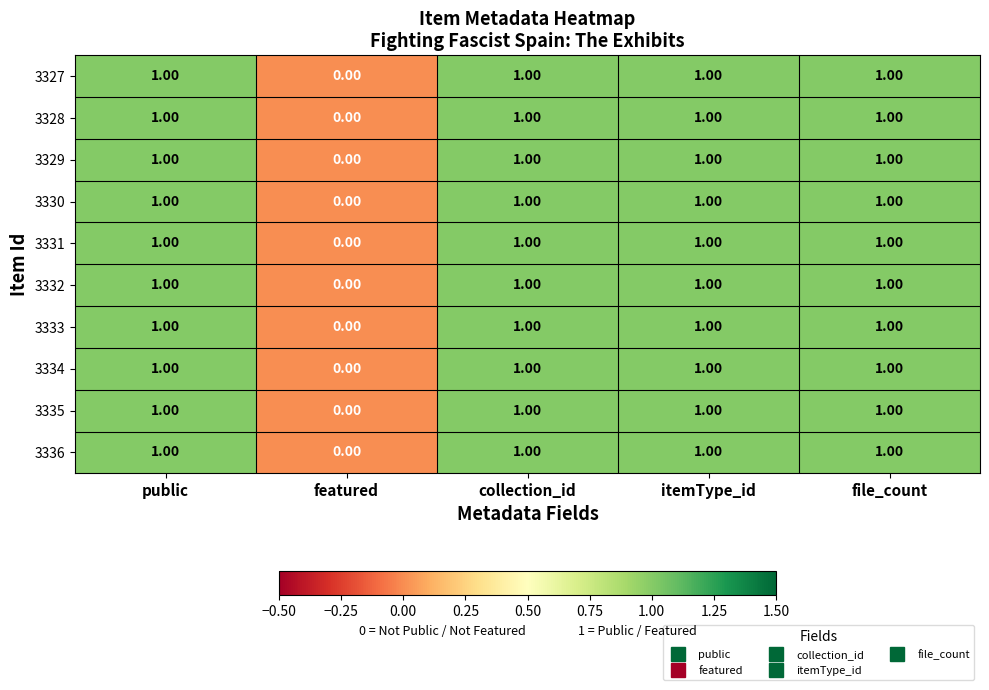

How many data points does each series have?

5